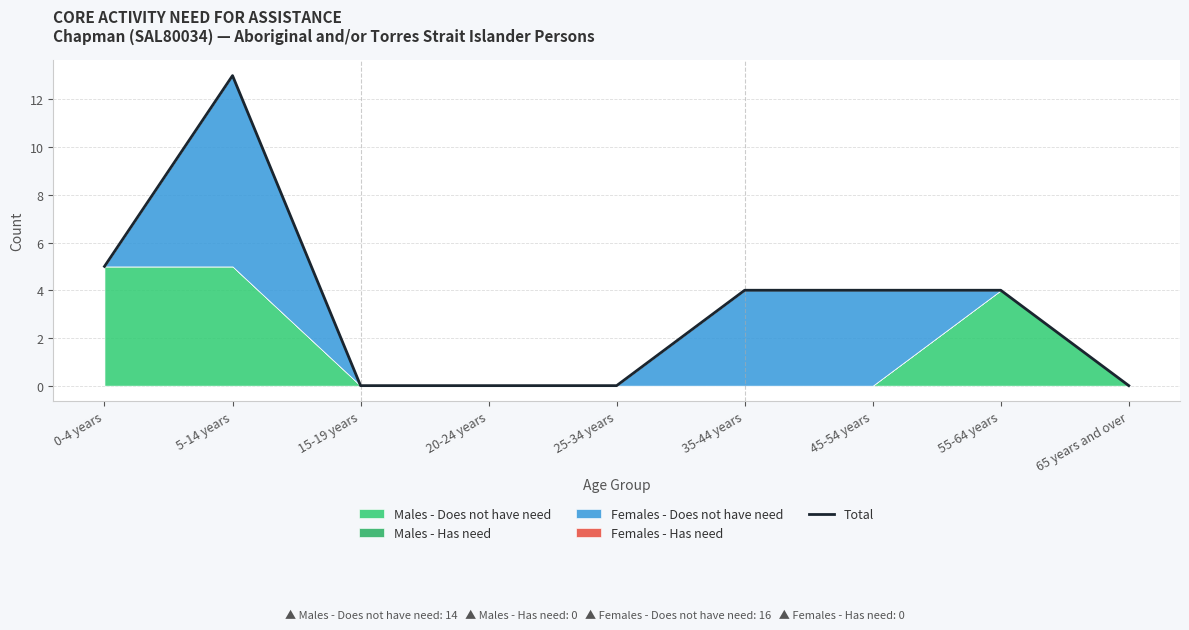

True or false: there are more than 1 points higher than both neighbors.

False